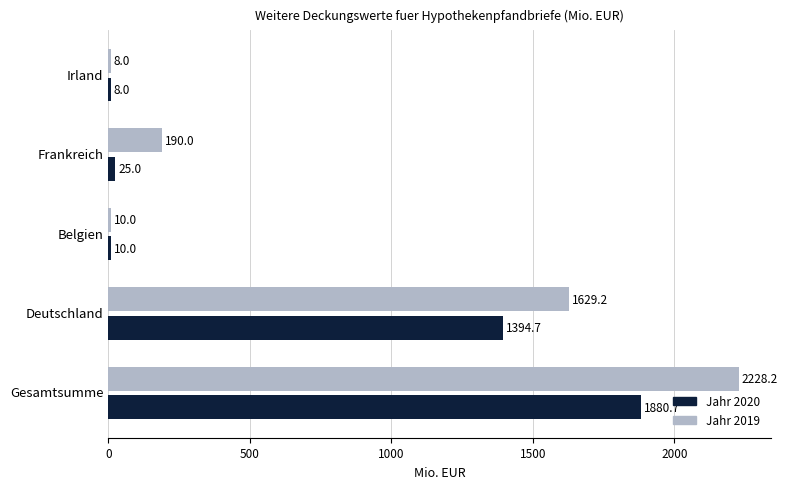

What is the average value of the Jahr 2020 series?

663.7